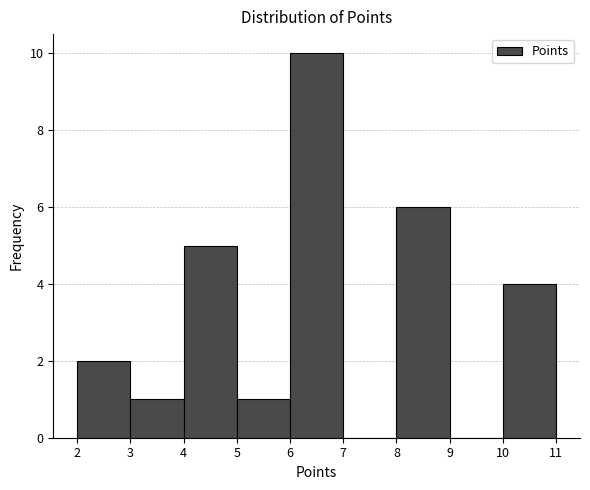

What is the height of the bar covering 6 to 7 on the x-axis? The values are not printed on the chart, so give them approximately, as read against the axis.

10